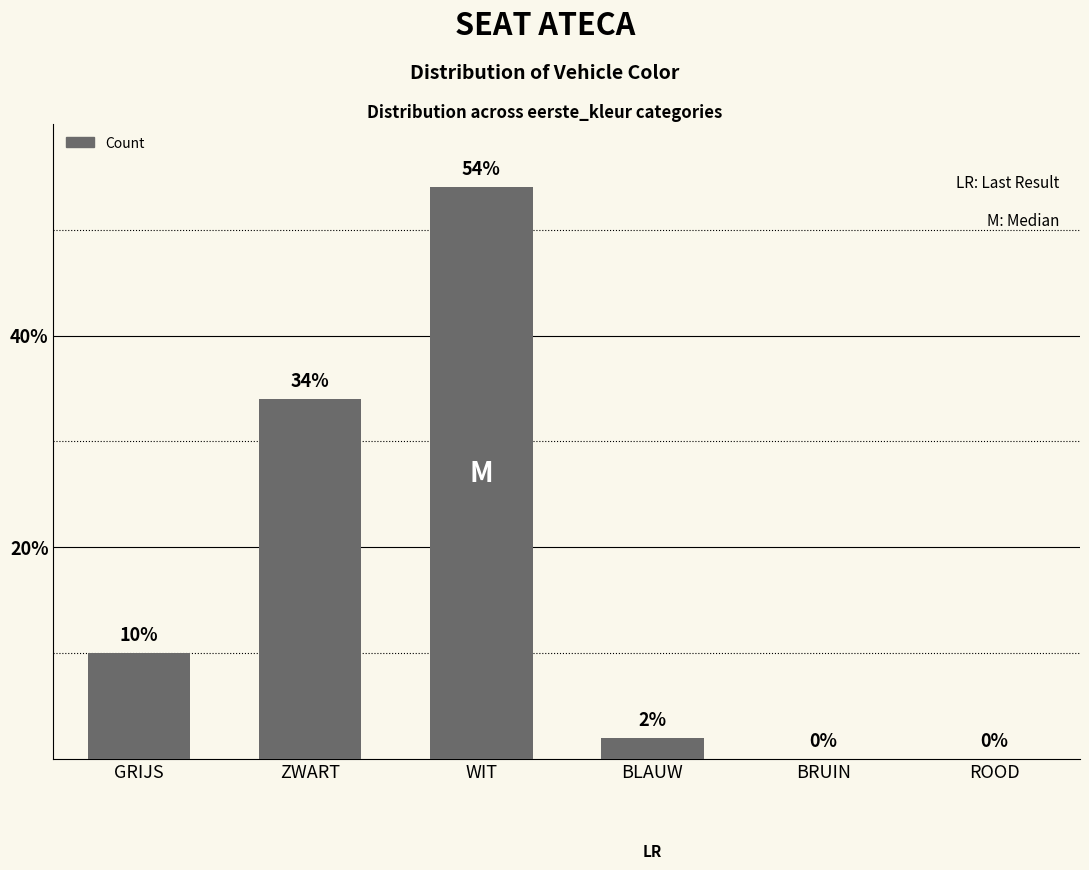

What is the sum of all values?

100